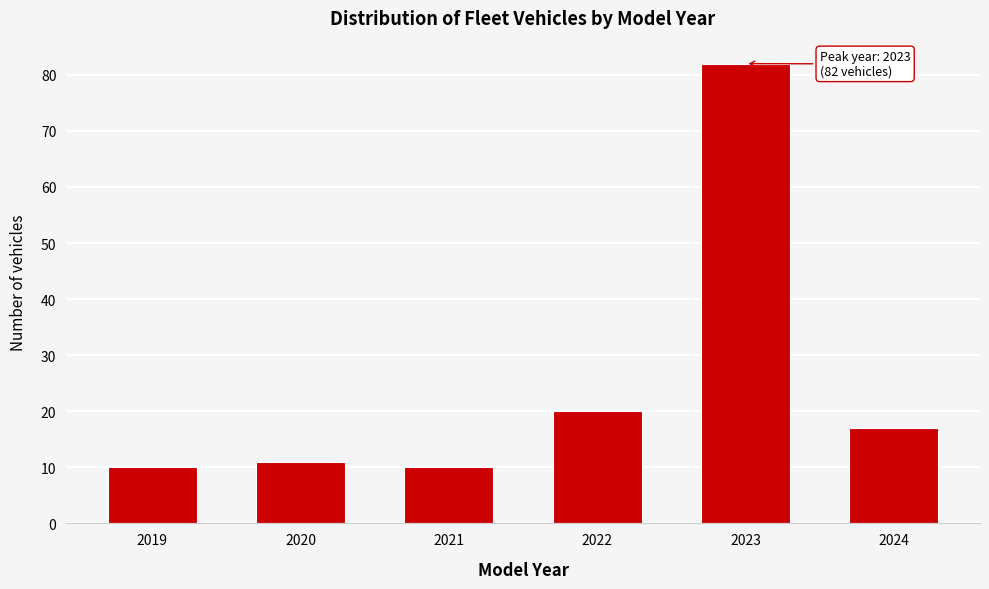

Reading left to right, list all the values displayed in this chart.

10	11	10	20	82	17